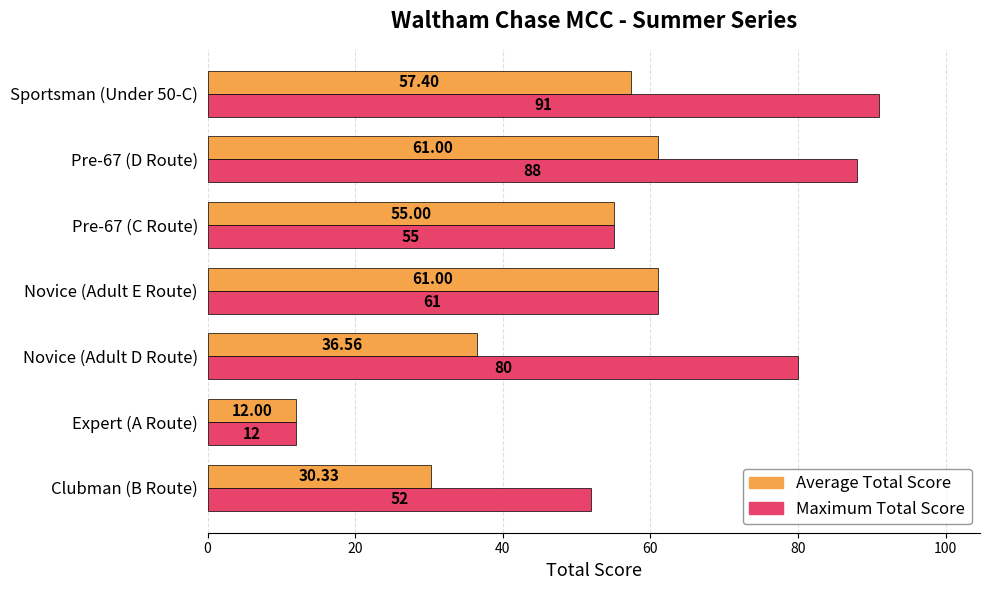

Which series has the widest spread of values?

Maximum Total Score